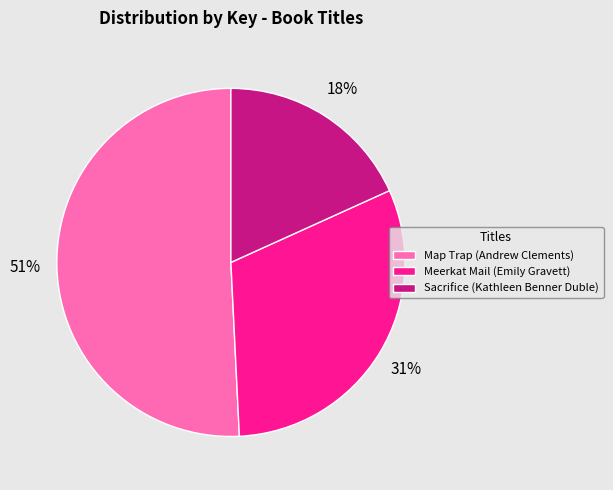

To the nearest percent, what is the combined percentage of Map Trap (Andrew Clements) and Sacrifice (Kathleen Benner Duble)?

69%